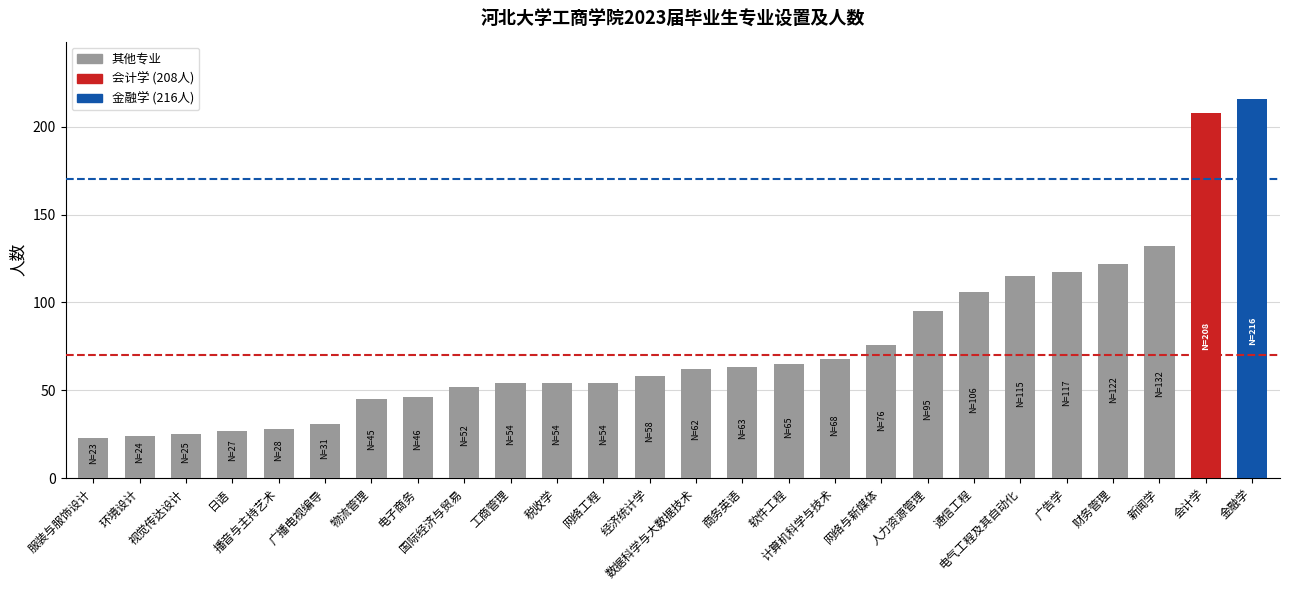

What is the difference between the maximum and second lowest values?

192